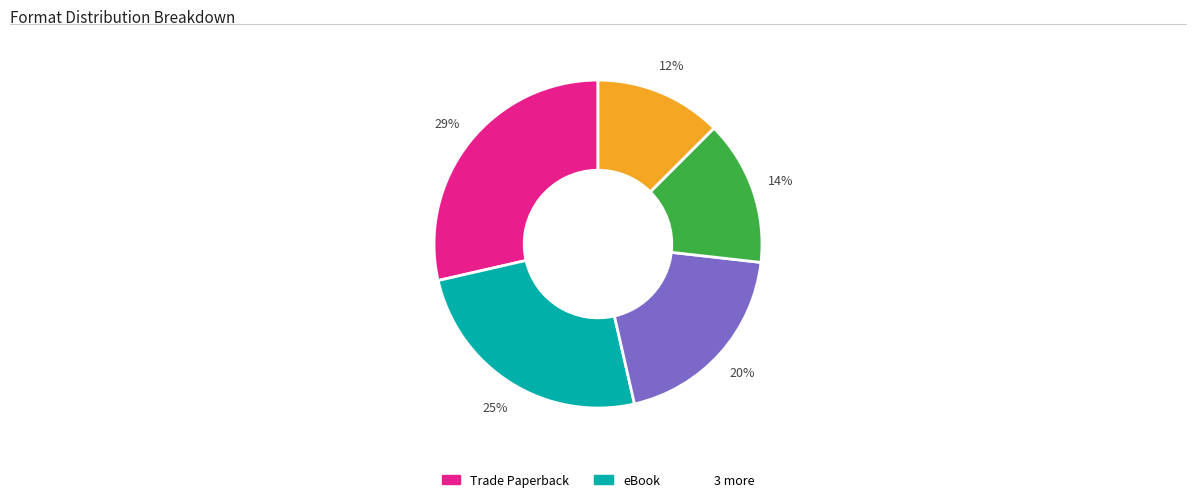

Does any single category account for the majority?

No